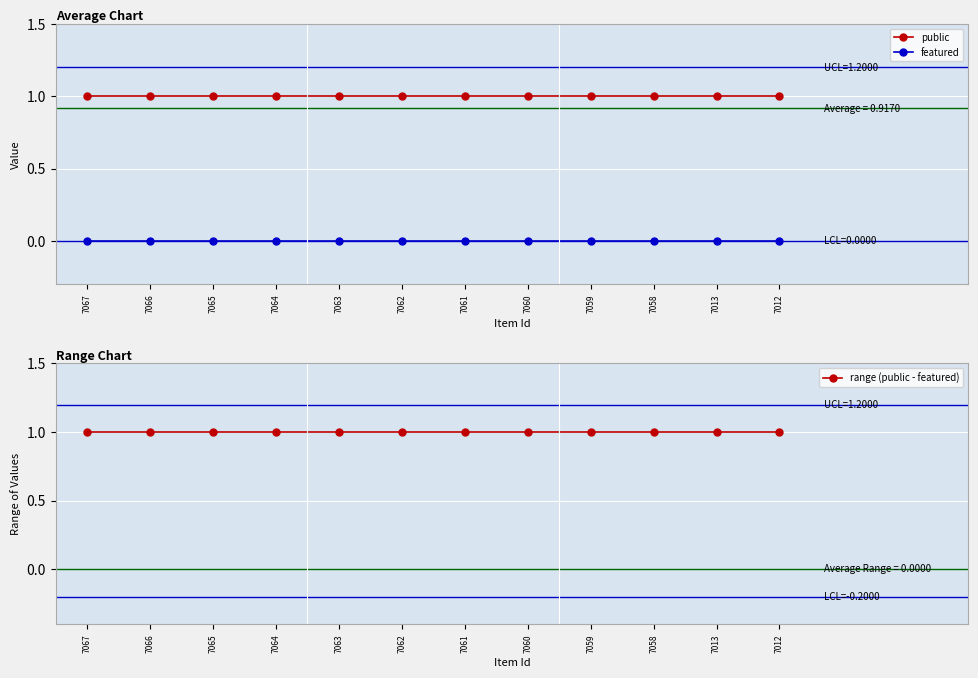

How many distinct data groups are displayed?

3